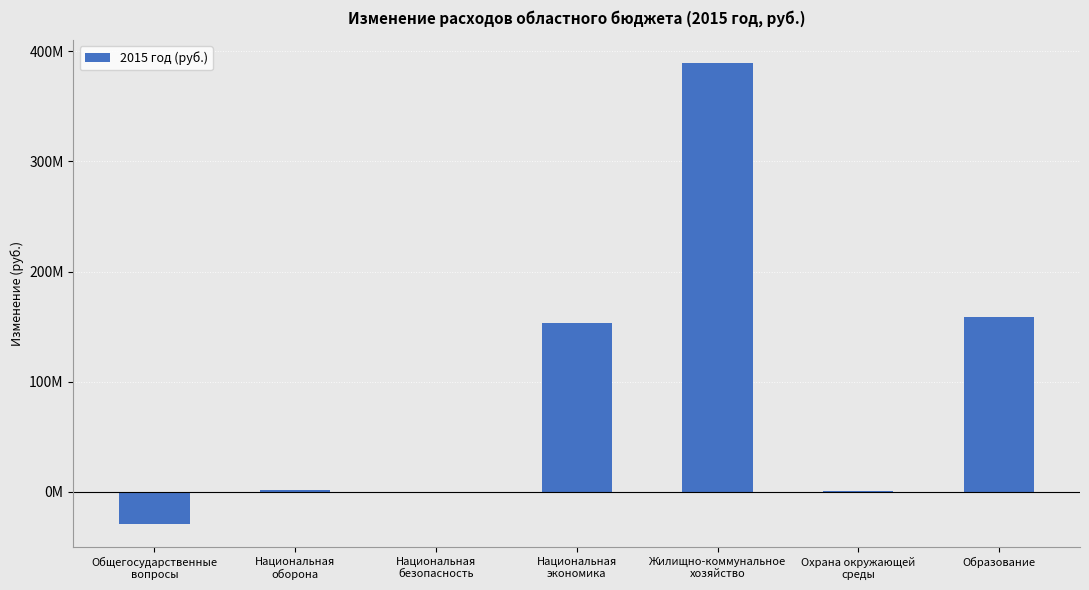

What is the ratio of the value at Образование to the value at Национальная
оборона?

143.9